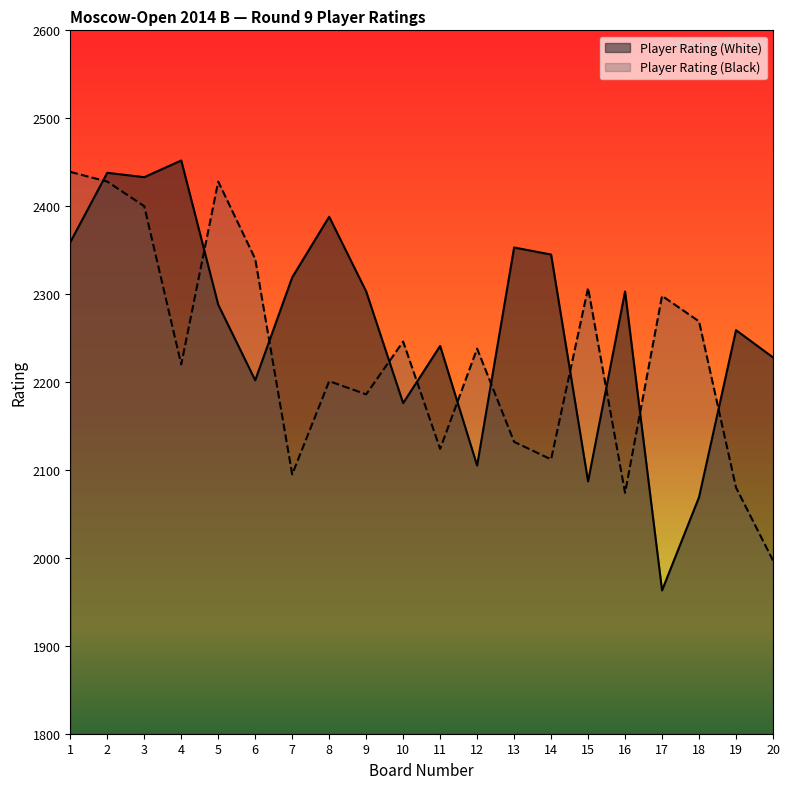

Reading right to left, transcribe all the data shown in this chart.

Player Rating (White): 2228	2259	2069	1963	2303	2087	2345	2353	2105	2241	2176	2303	2388	2319	2202	2288	2452	2433	2438	2359
Player Rating (Black): 1997	2080	2269	2298	2074	2307	2112	2132	2238	2124	2246	2186	2201	2095	2340	2428	2220	2400	2428	2439